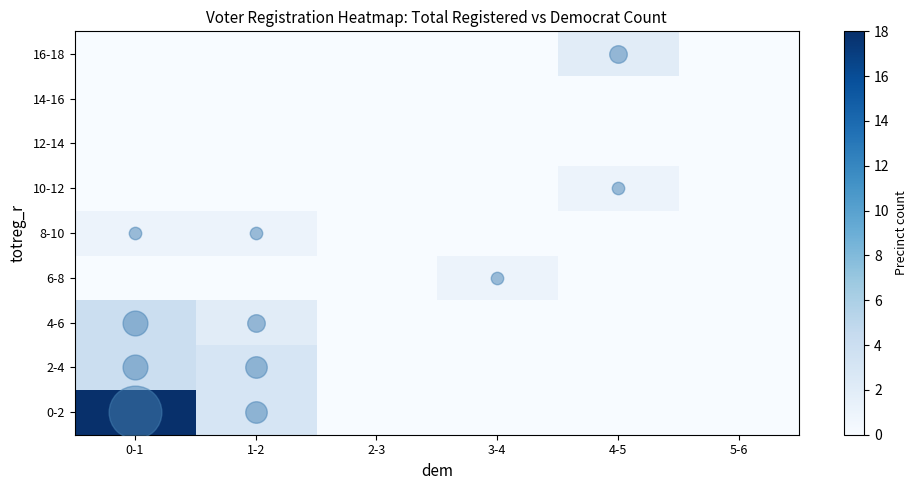

Reading right to left, what are all the values shown in this chart?

0-2: 5-6=0	4-5=0	3-4=0	2-3=0	1-2=3	0-1=18
2-4: 5-6=0	4-5=0	3-4=0	2-3=0	1-2=3	0-1=4
4-6: 5-6=0	4-5=0	3-4=0	2-3=0	1-2=2	0-1=4
6-8: 5-6=0	4-5=0	3-4=1	2-3=0	1-2=0	0-1=0
8-10: 5-6=0	4-5=0	3-4=0	2-3=0	1-2=1	0-1=1
10-12: 5-6=0	4-5=1	3-4=0	2-3=0	1-2=0	0-1=0
12-14: 5-6=0	4-5=0	3-4=0	2-3=0	1-2=0	0-1=0
14-16: 5-6=0	4-5=0	3-4=0	2-3=0	1-2=0	0-1=0
16-18: 5-6=0	4-5=2	3-4=0	2-3=0	1-2=0	0-1=0